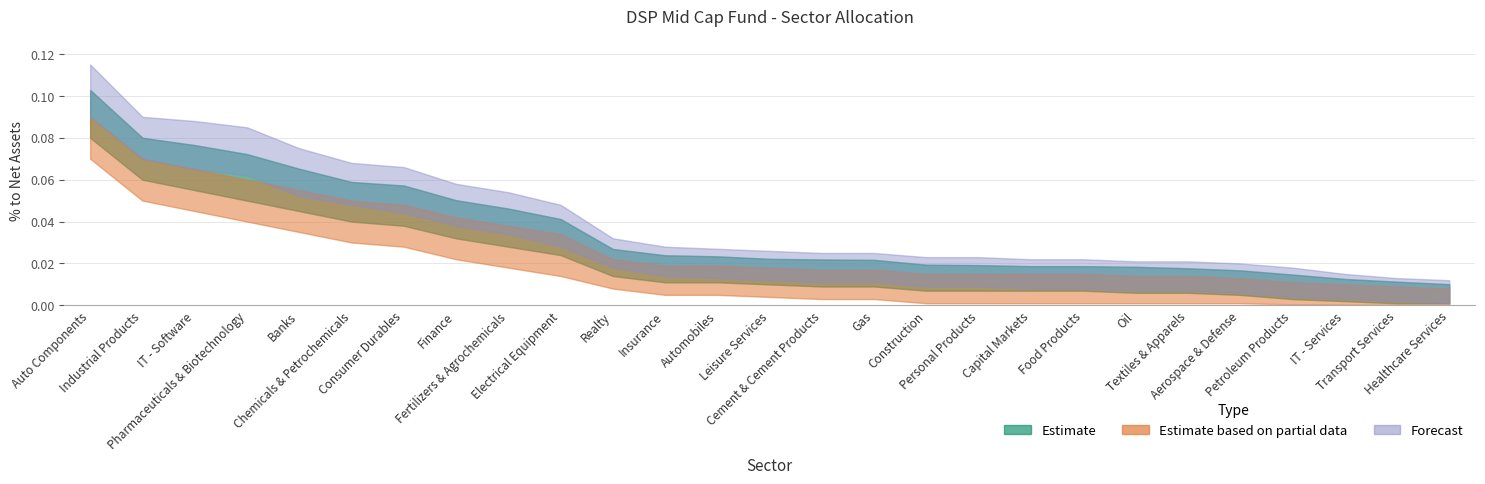

Rank the series by their maximum value, from highest to lowest.

Forecast, Estimate, Estimate based on partial data, Forecast_lo, Estimate_lo, Partial_lo